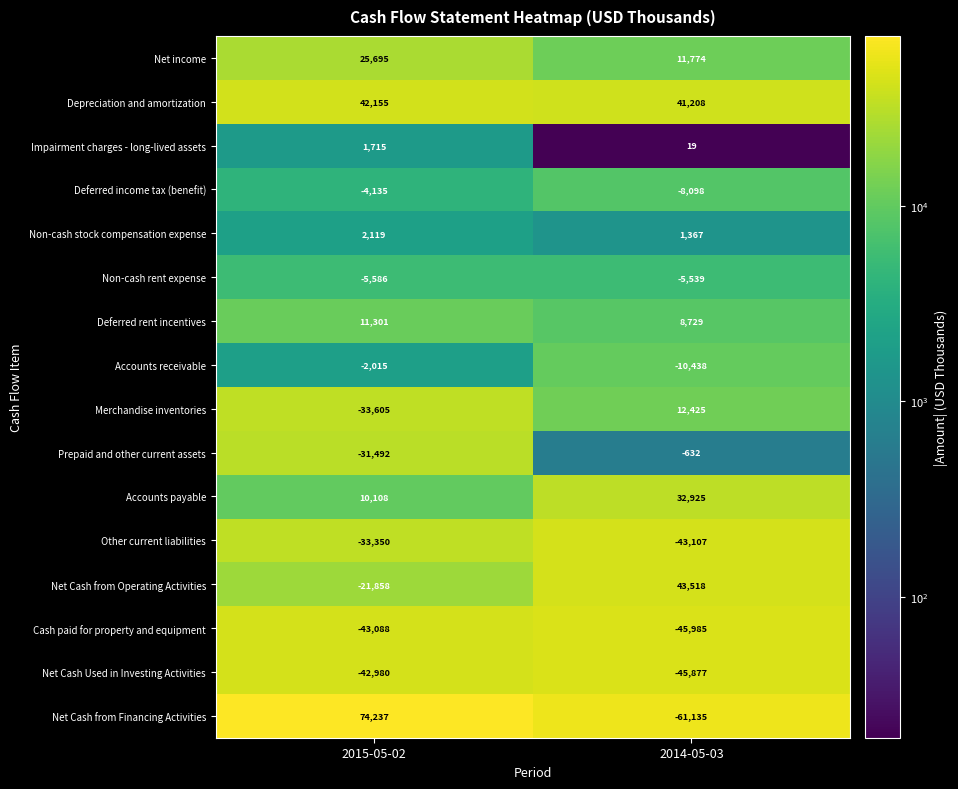

Read the Net Cash from Operating Activities value at 2015-05-02, to the nearest 100.

-21900